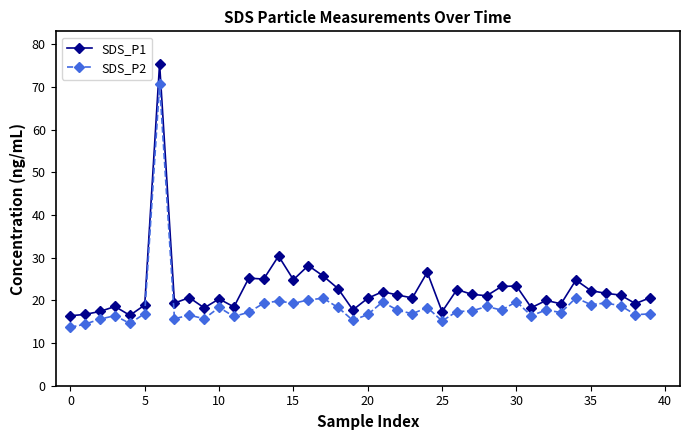

What is the lowest value of the SDS_P1 series?

16.4